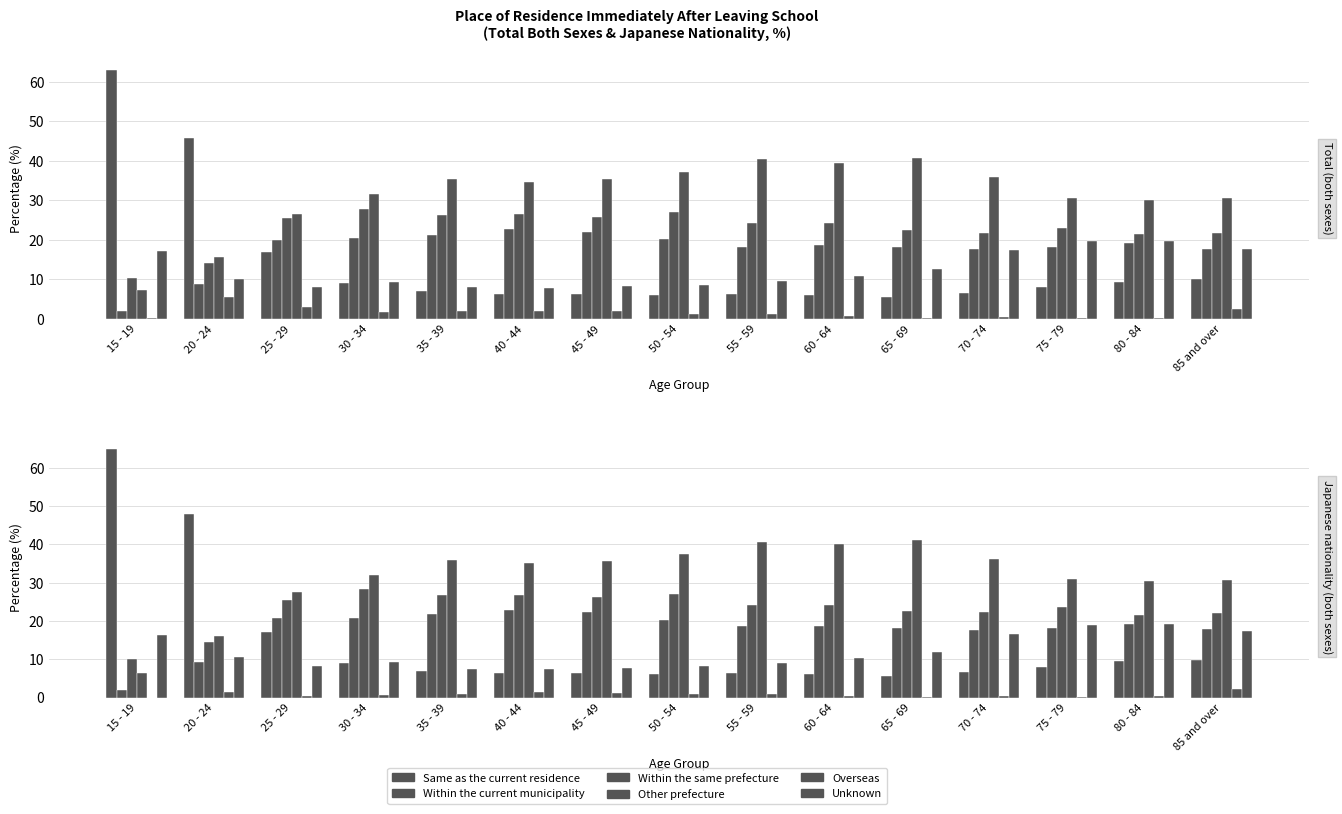

Rank the series at 60 - 64 from highest to lowest value.

Other prefecture, Within the same prefecture, Within the current municipality, Unknown, Same as the current residence, Overseas